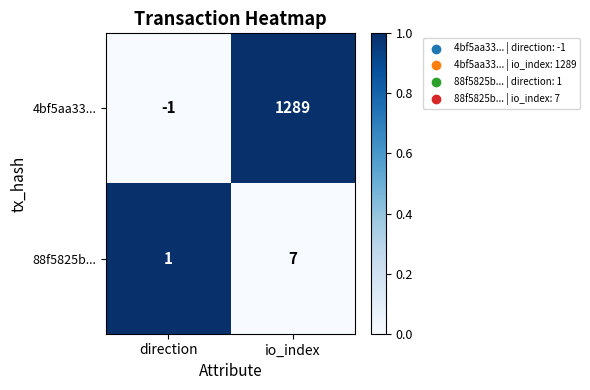

What is the total value across all series at io_index?

1296